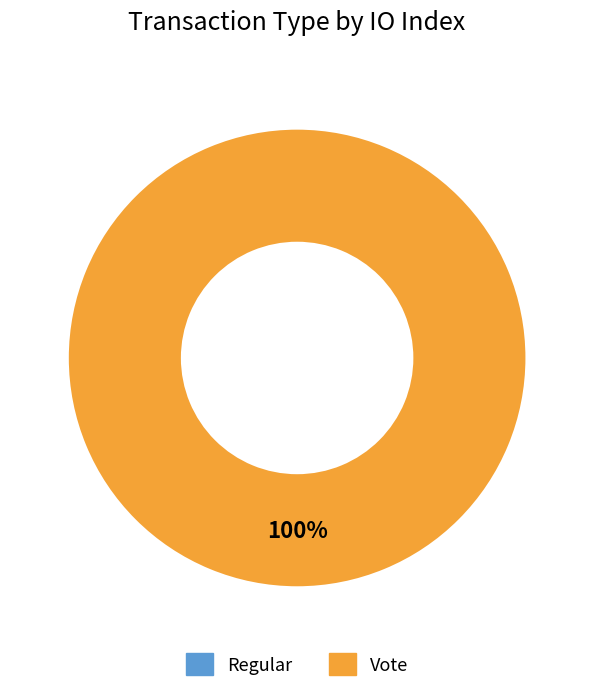

What is the smallest slice in the pie chart?

Regular